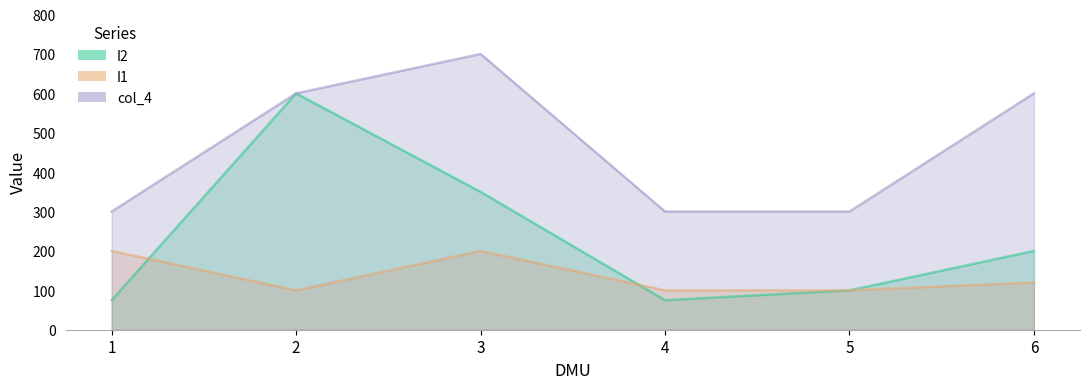

At which category does col_4 reach its first local peak?

3